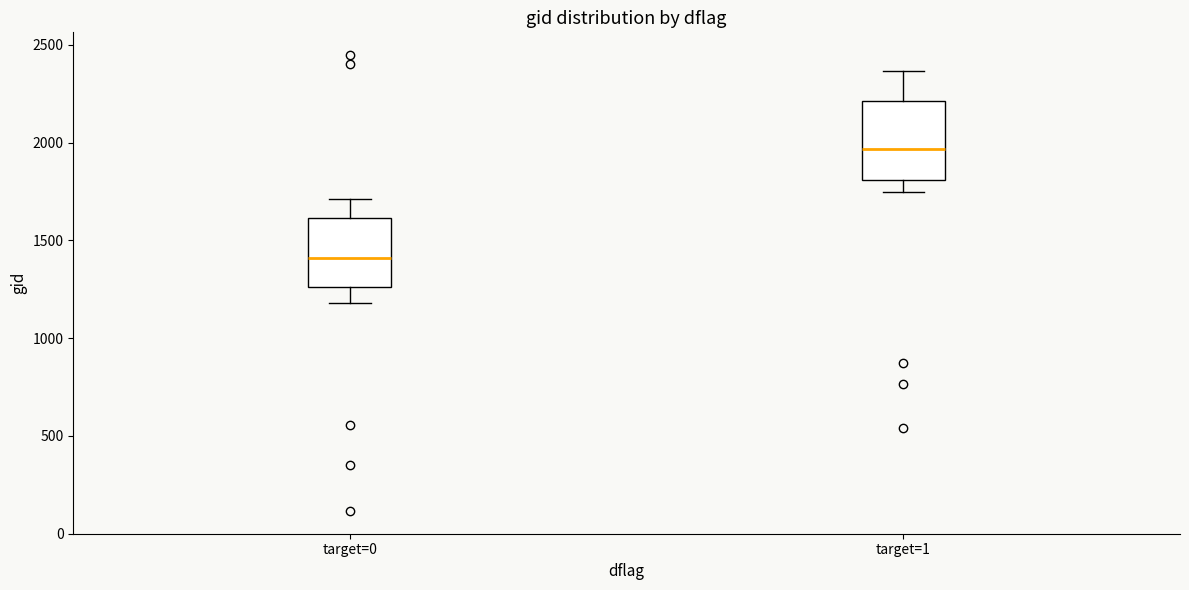

Reading left to right, transcribe this box plot: for each box, give where its median line is, the range the box spans, and where its two whiskers end, as read against the y-axis. The values are not printed on the chart, so give them approximately, as read against the axis.

target=0: median 1400, box 1250 to 1600, whiskers 1200 to 1700
target=1: median 1950, box 1800 to 2200, whiskers 1750 to 2350